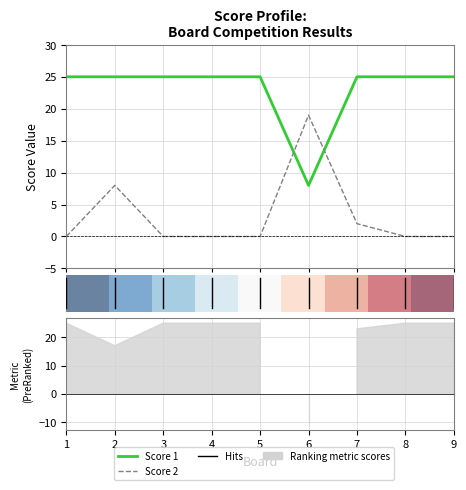

Reading left to right, transcribe all the data shown in this chart.

Score 1: 25	25	25	25	25	8	25	25	25
Score 2: 0	8	0	0	0	19	2	0	0